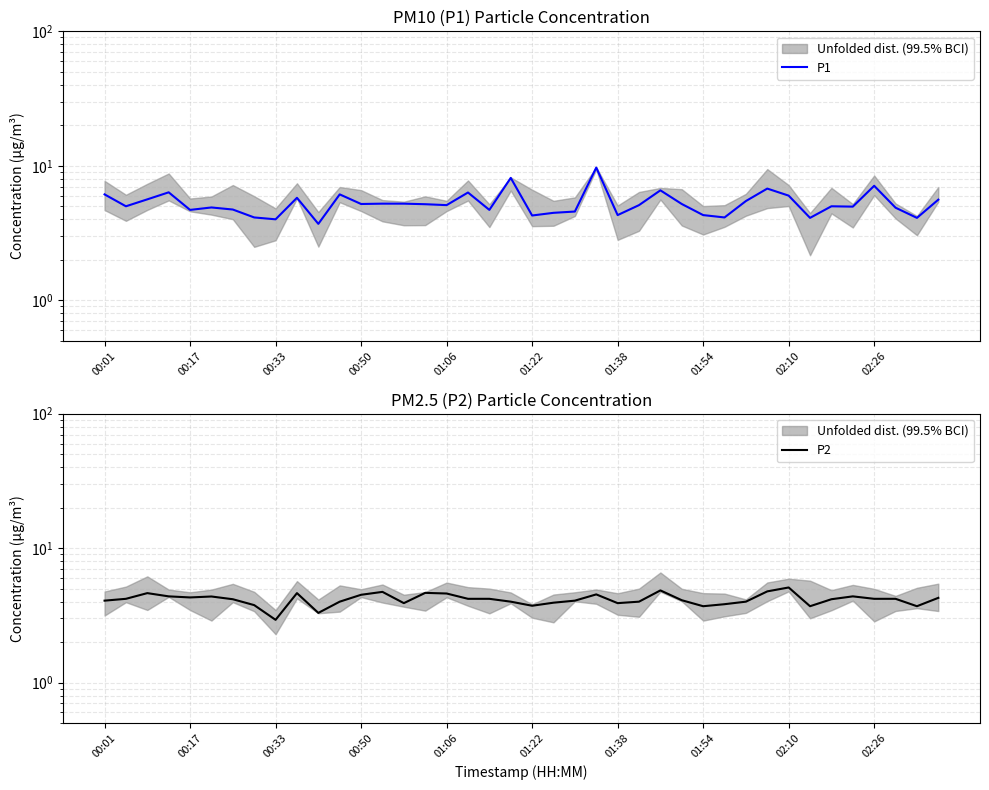

True or false: P1 and P2 cross at least once.

False